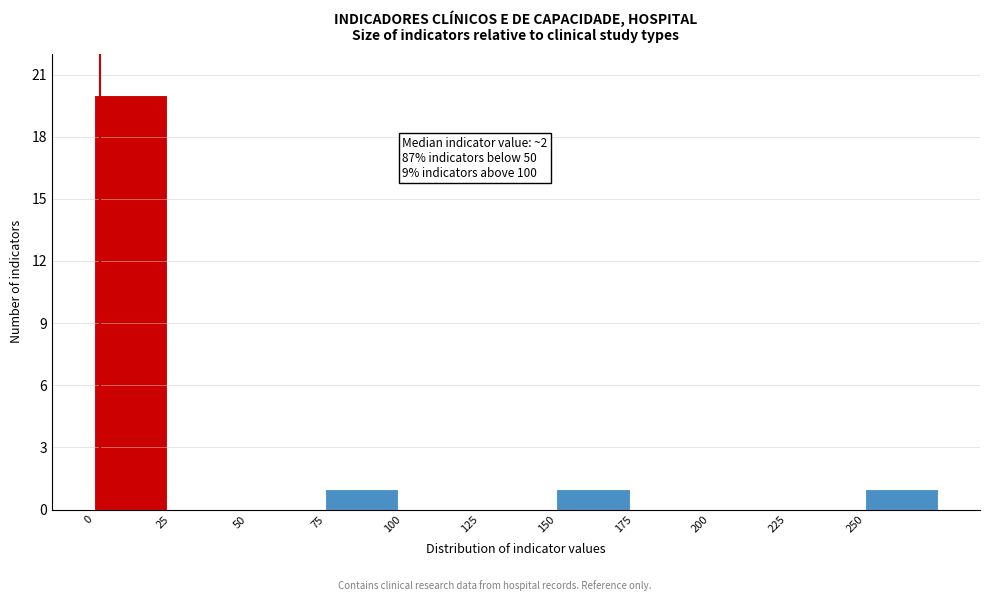

Over which range of the x-axis is the bar tallest?

0 to 25